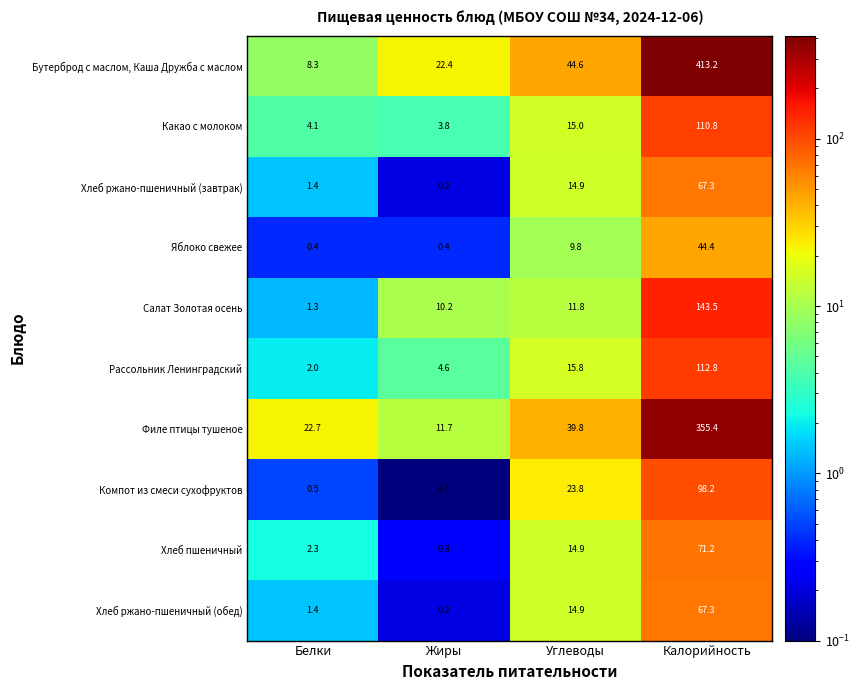

Where does the Рассольник Ленинградский series first go above 15?

Углеводы